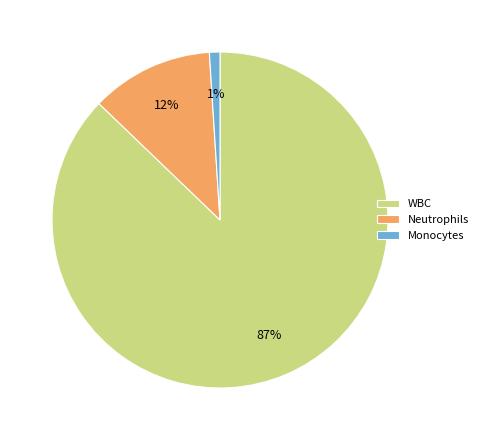

What percentage is the Monocytes slice, to the nearest percent?

1%